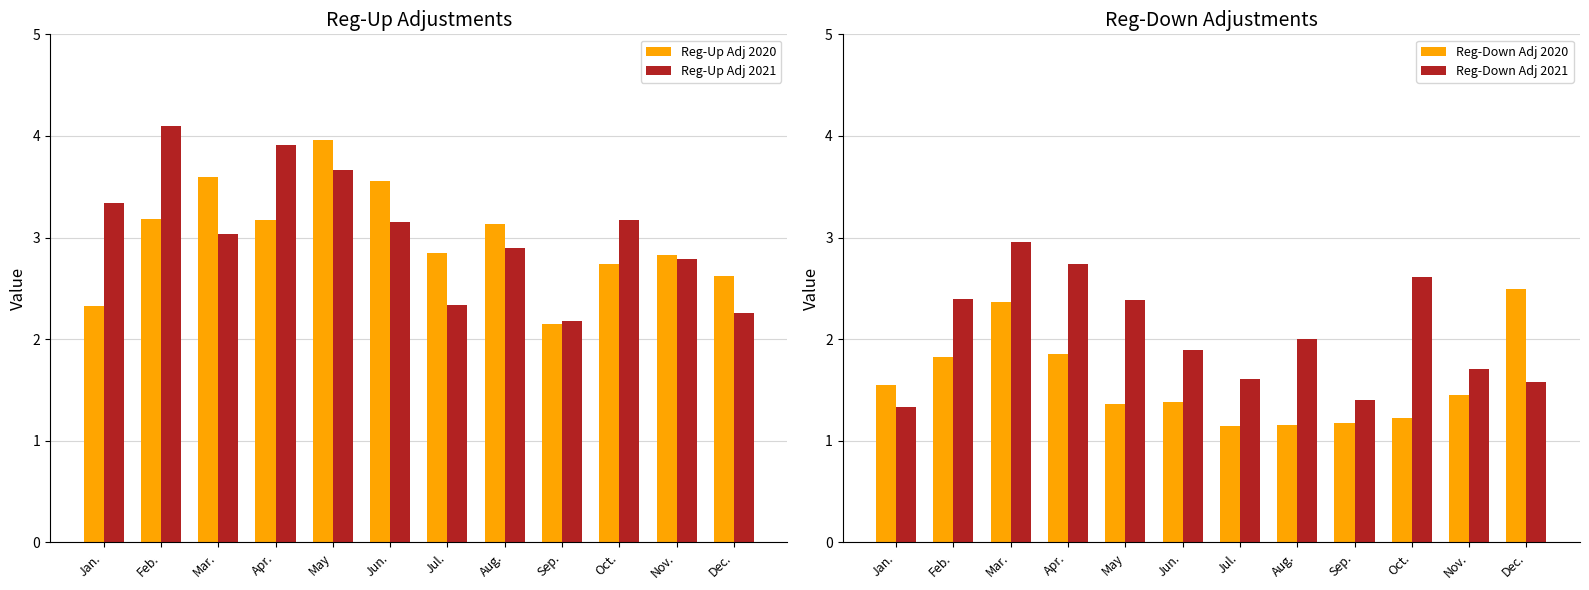

Rank the categories by Reg-Up Adj 2021 value from highest to lowest.

Feb., Apr., May, Jan., Oct., Jun., Mar., Aug., Nov., Jul., Dec., Sep.